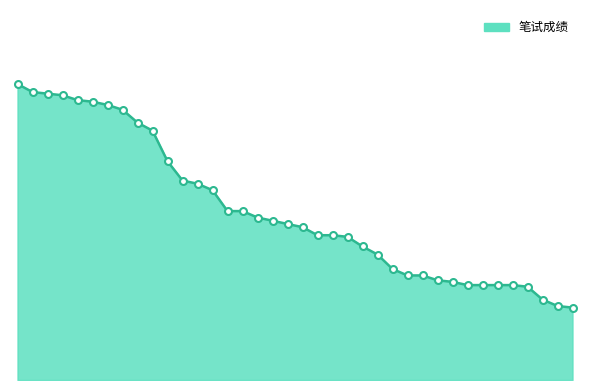

What is the average value?

65.5